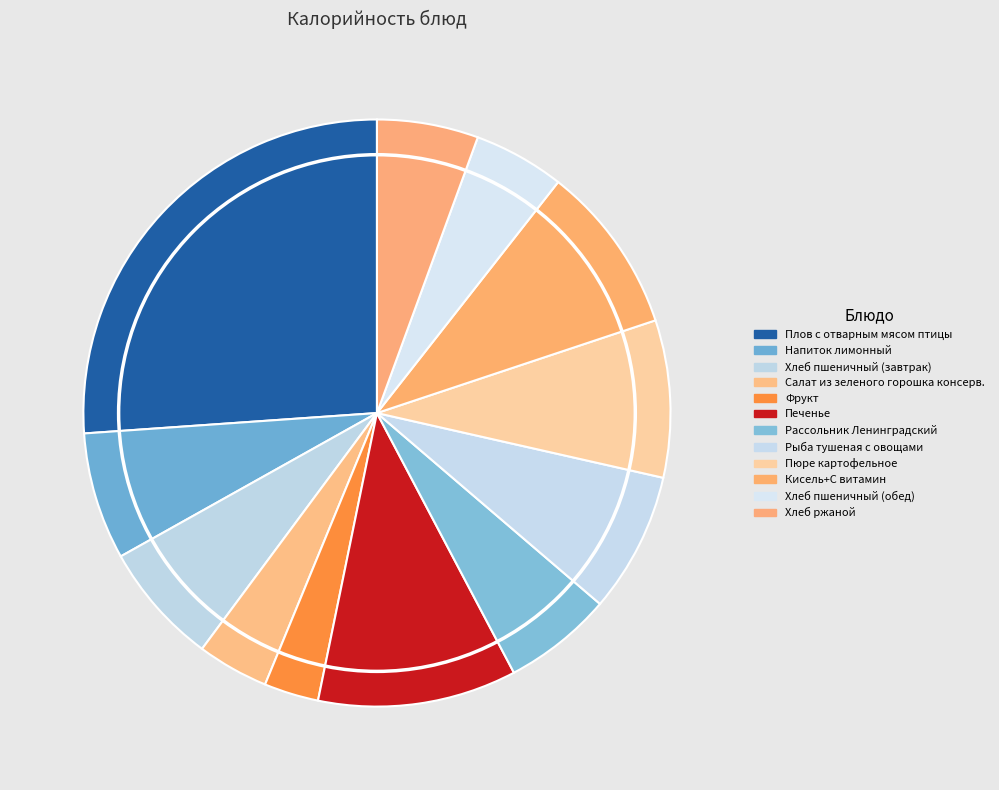

Which has a higher value, Салат из зеленого горошка консерв. or Фрукт?

Салат из зеленого горошка консерв.